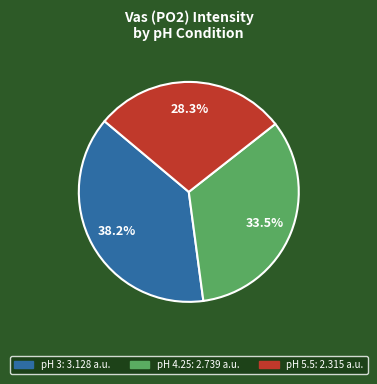

What percentage is the pH 5.5 slice, to the nearest percent?

28%